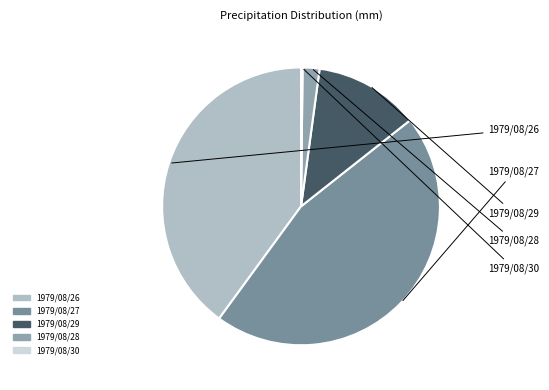

To the nearest percent, what is the combined percentage of 1979/08/28 and 1979/08/29?

14%